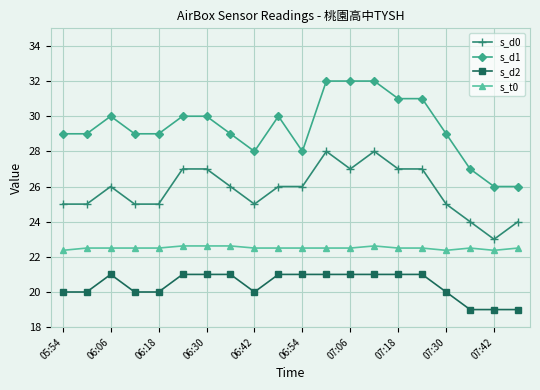

Which series has the largest range (max minus min)?

s_d1